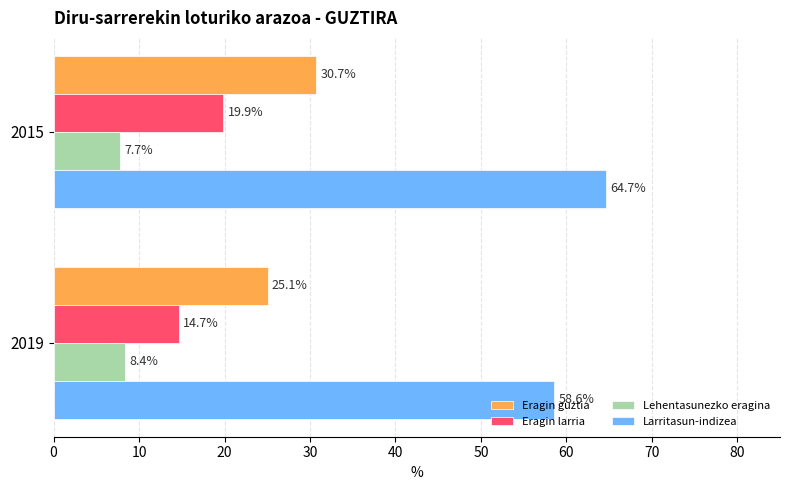

List the series in order of their overall mean, lowest first.

Lehentasunezko eragina, Eragin larria, Eragin guztia, Larritasun-indizea